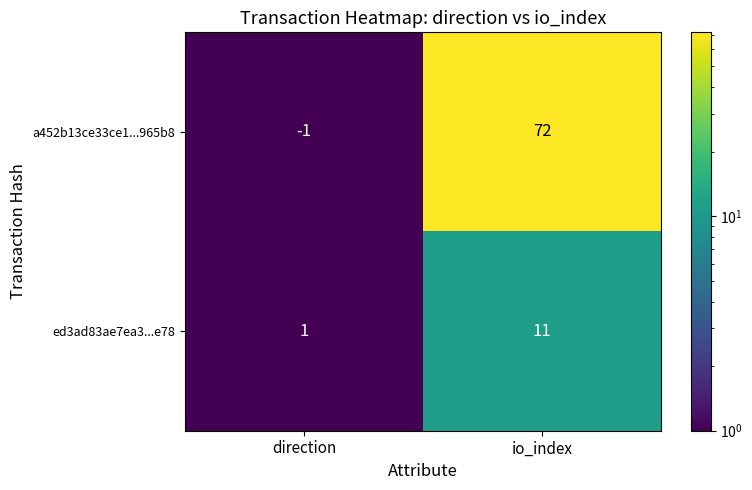

Which series changed the most between direction and io_index?

a452b13ce33ce1...965b8